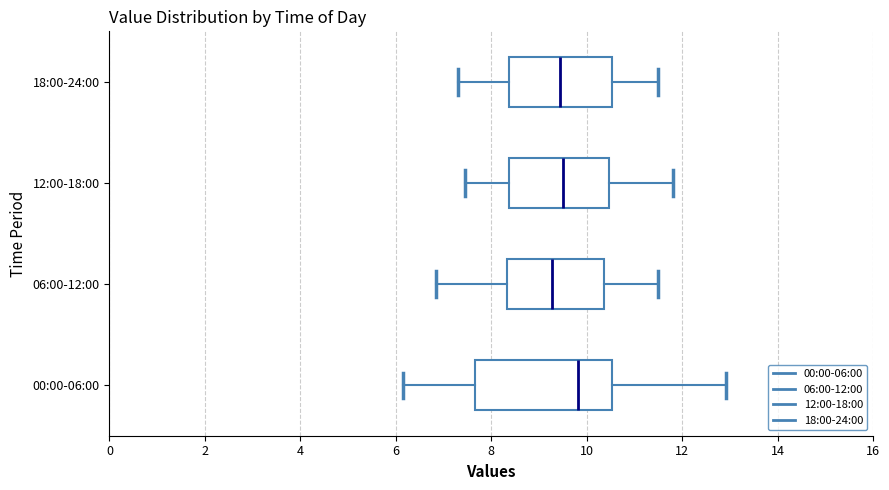

Comparing the boxes themselves (not the whiskers), which one is the widest?

00:00-06:00